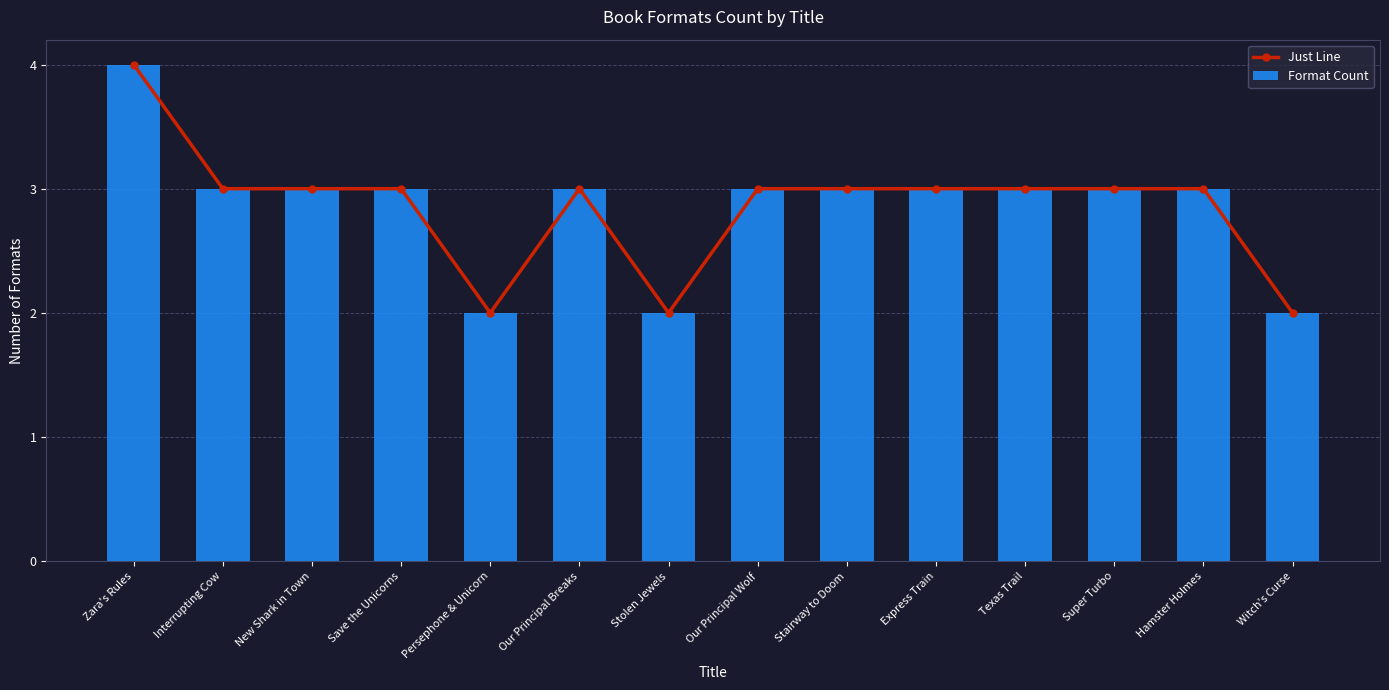

How many values in the Format Count series are below 3?

3